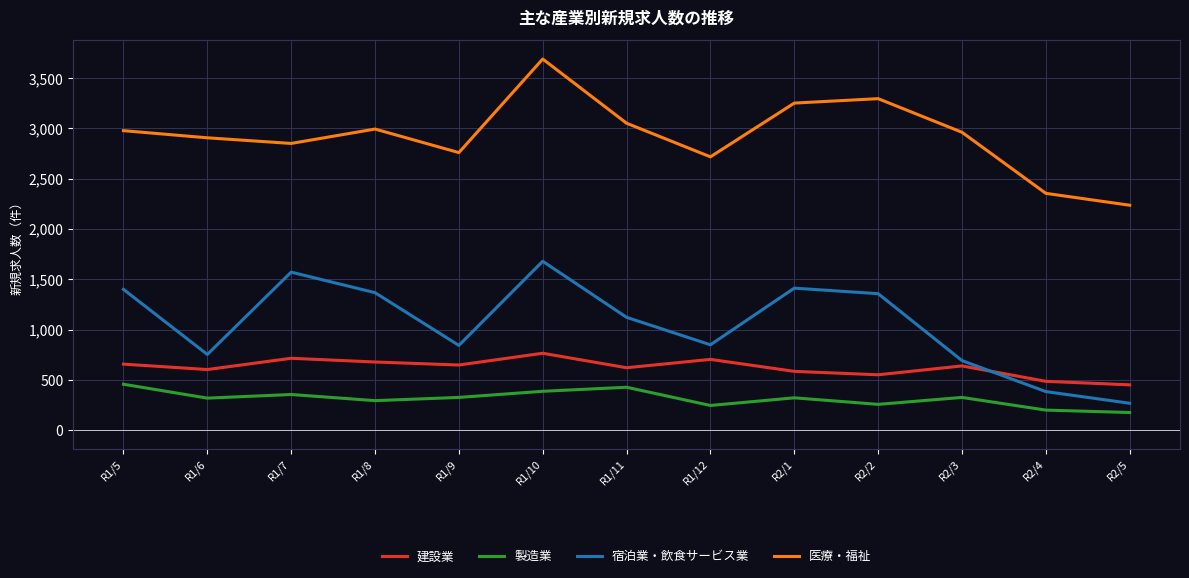

At which label does 医療・福祉 reach its minimum?

R2/5